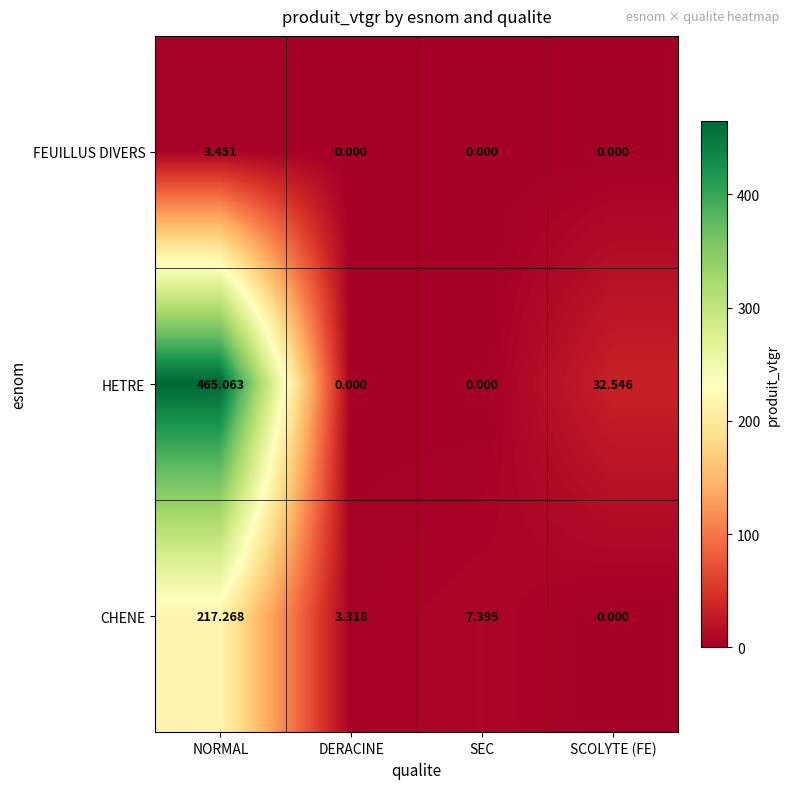

Which category has the highest value across all series?

NORMAL